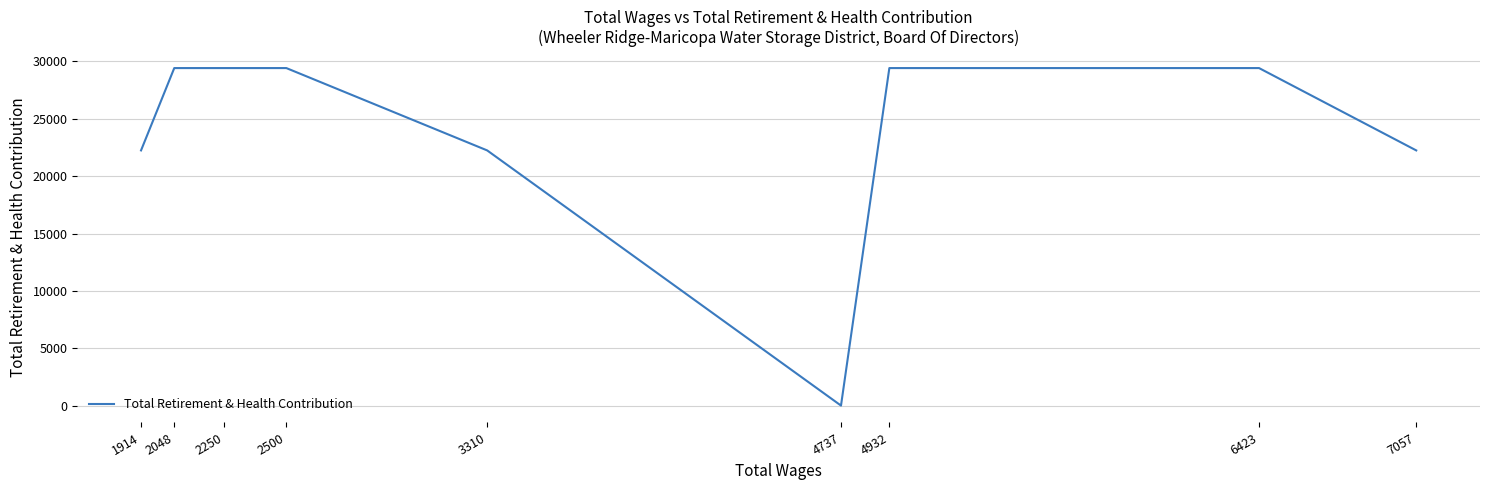

What is the difference between the maximum and second lowest values?

7178